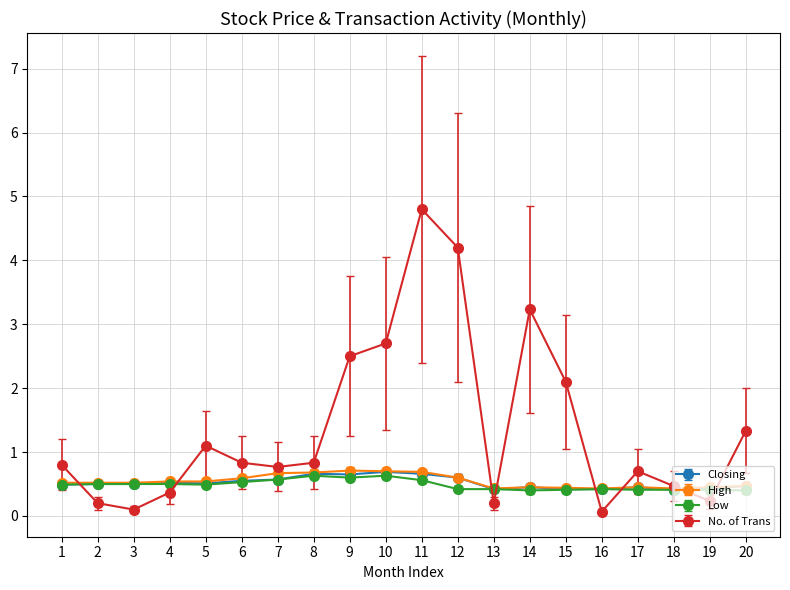

What is the average value of the High series?

0.5